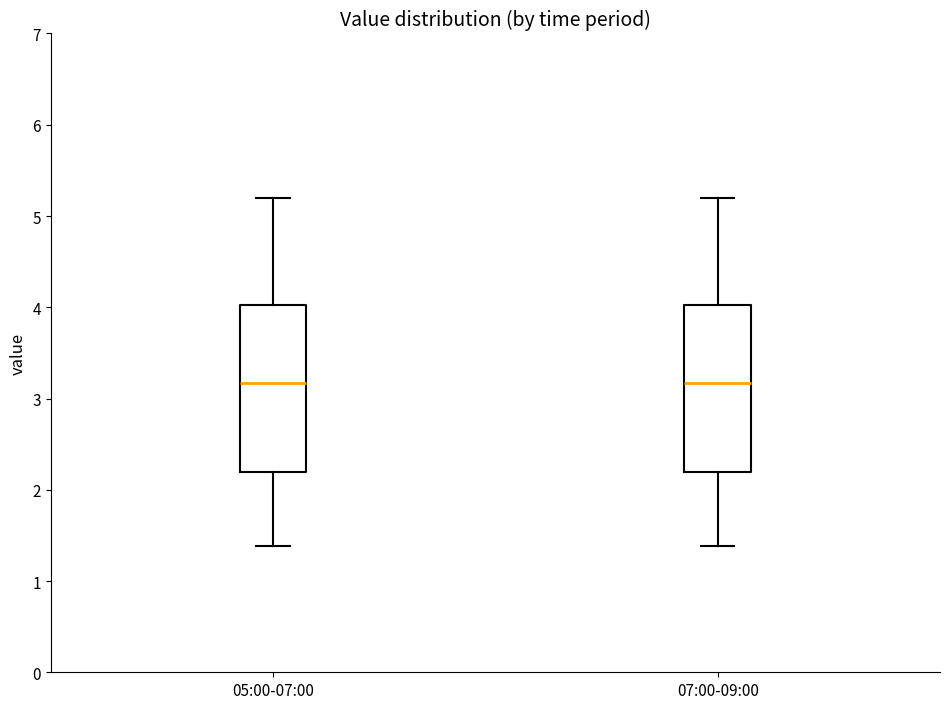

Reading left to right, transcribe this box plot: for each box, give where its median line is, the range the box spans, and where its two whiskers end, as read against the y-axis. The values are not printed on the chart, so give them approximately, as read against the axis.

05:00-07:00: median 3.2, box 2.2 to 4.0, whiskers 1.4 to 5.2
07:00-09:00: median 3.2, box 2.2 to 4.0, whiskers 1.4 to 5.2